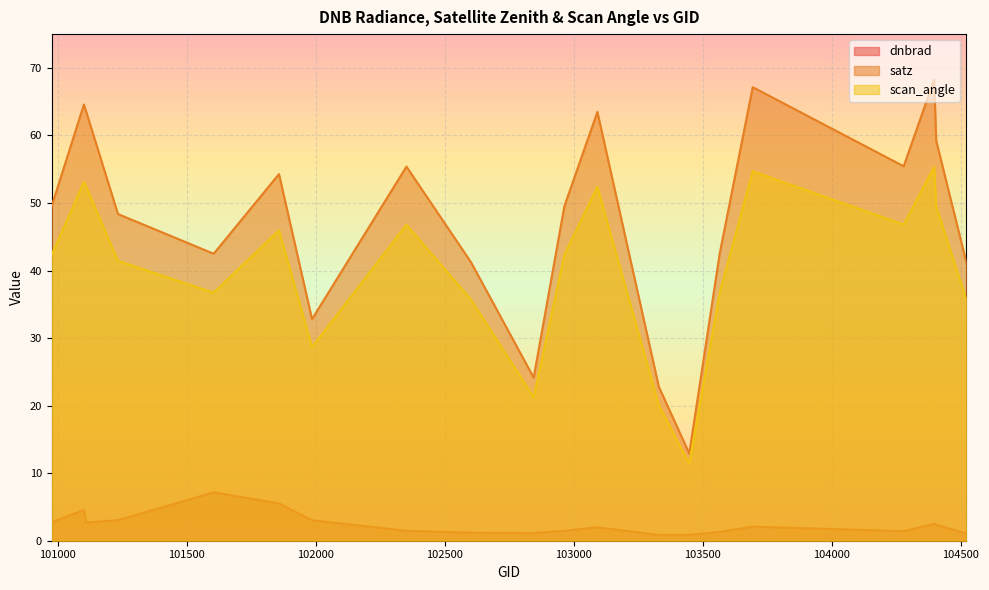

In scan_angle, how many points are higher than both neighbors (excluding endpoints)?

6